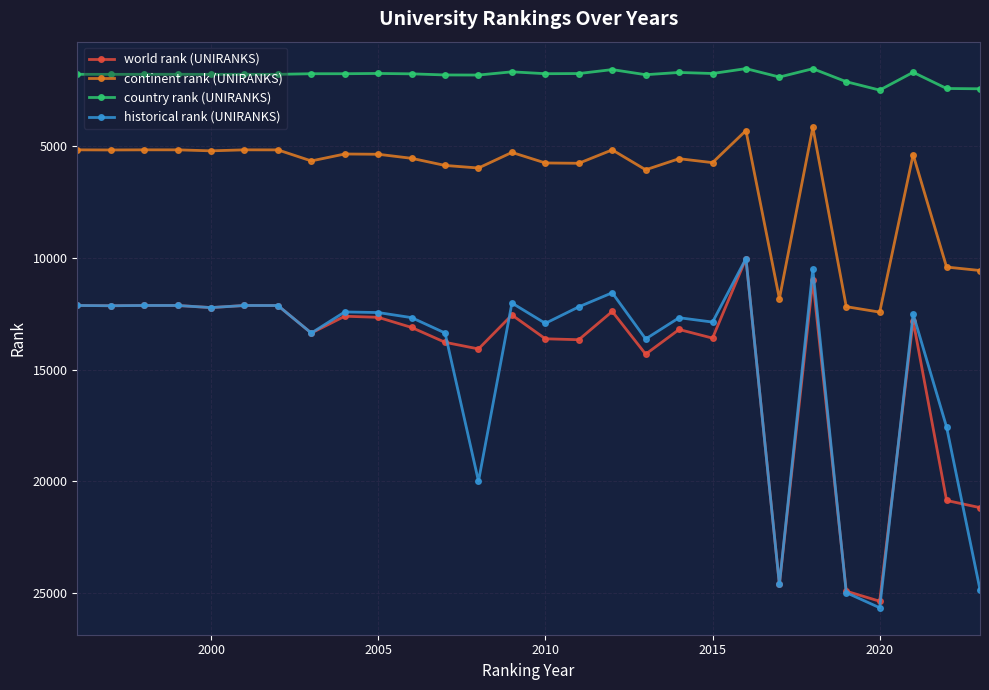

What is the highest value of the country rank (UNIRANKS) series?

2511.0